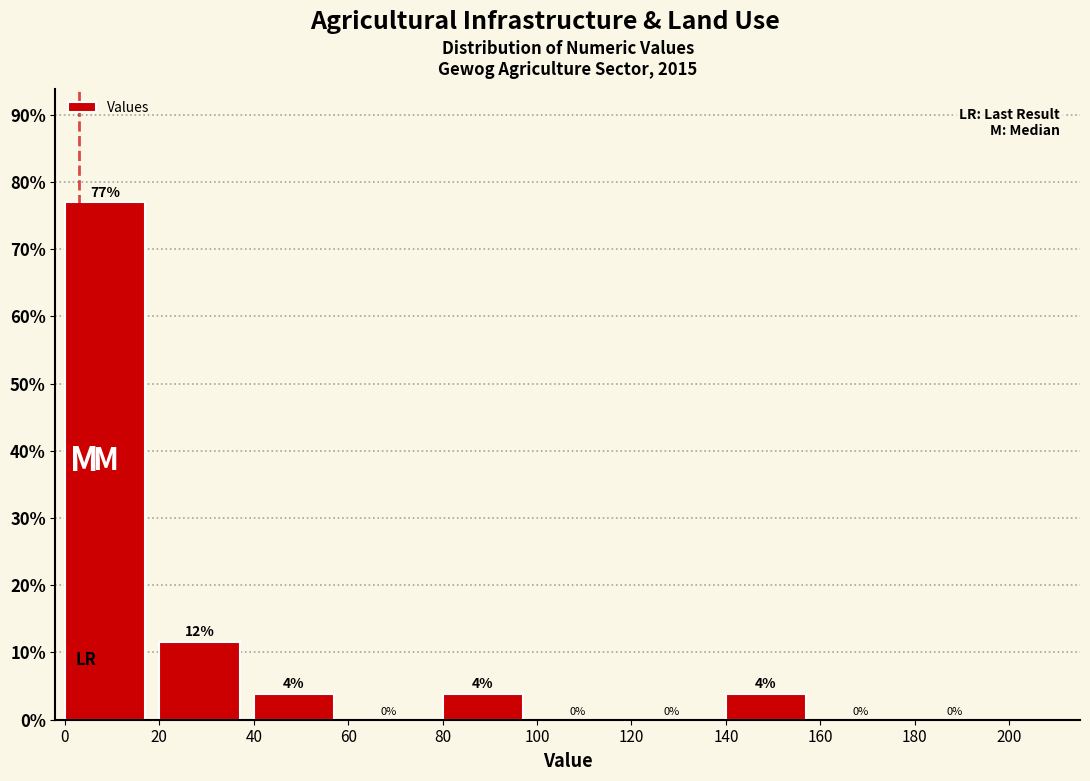

Over which range of the x-axis is the bar tallest?

0 to 20